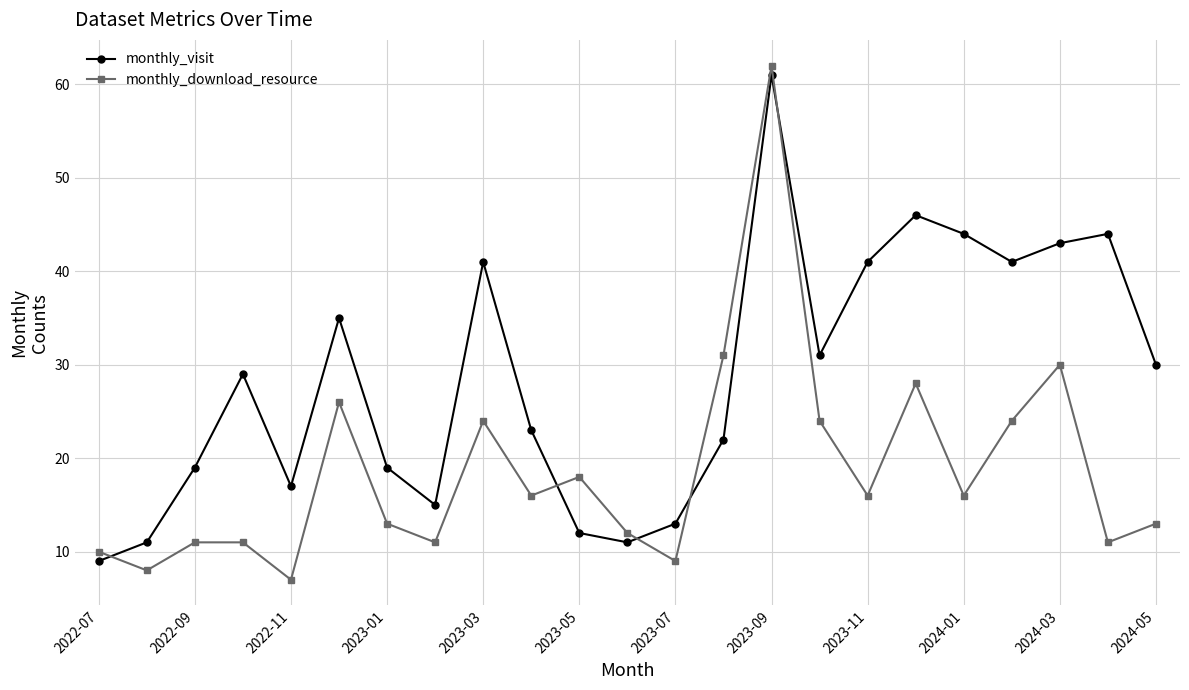

What is the highest value of the monthly_visit series?

61